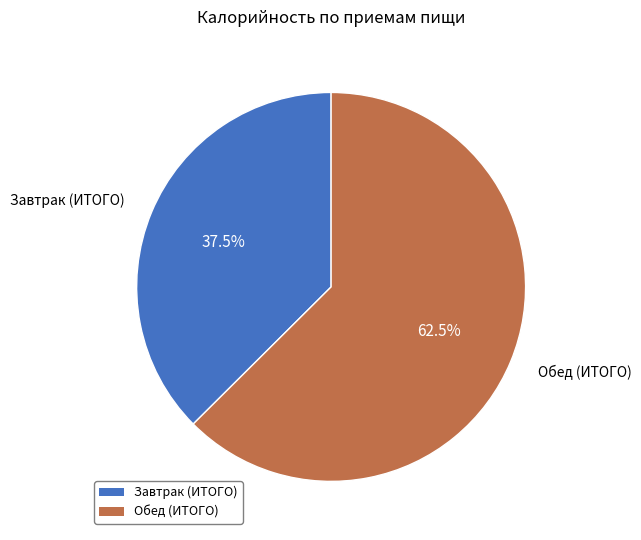

What percentage do Завтрак (ИТОГО) and Обед (ИТОГО) together represent?

100.0%